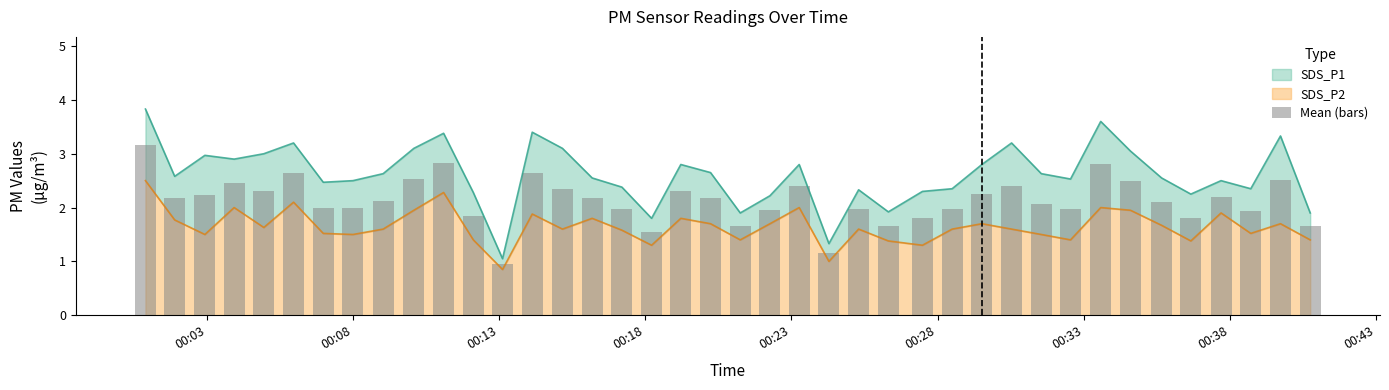

What is the sum of the values at 00:03 and 36?

5.4